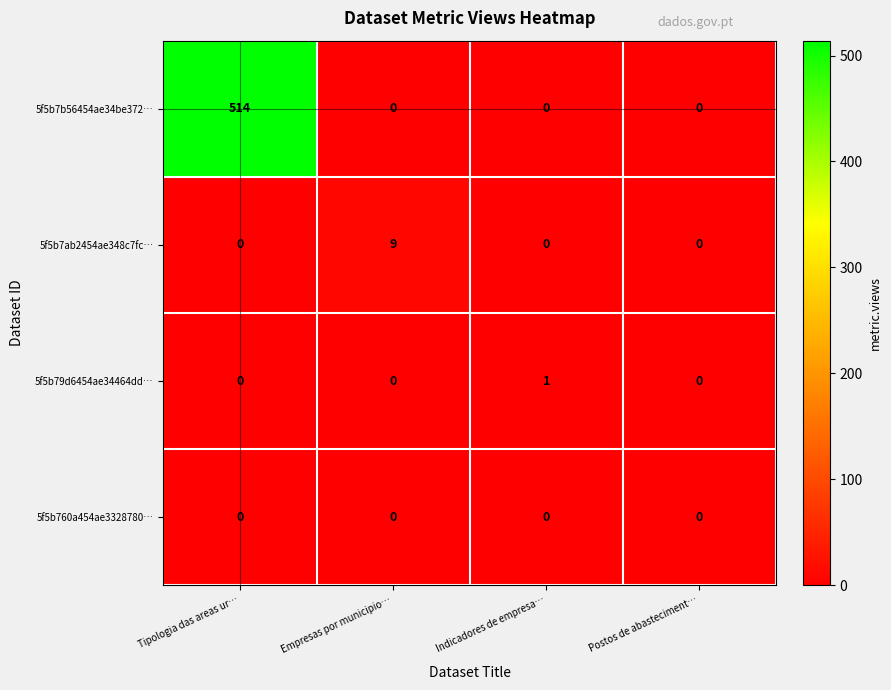

What is the total value across all series at Tipologia das areas ur…?

514